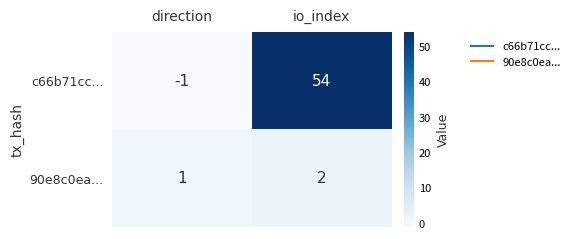

Which series has the largest total across all categories?

c66b71cc...